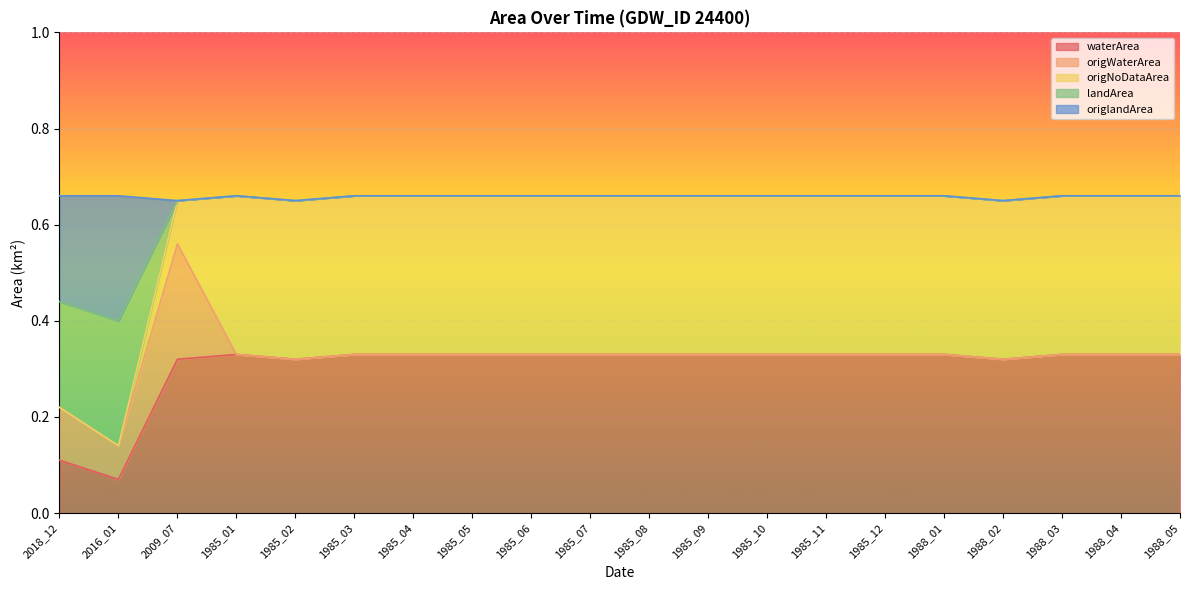

What is the difference between the maximum and minimum values in the origlandArea series?

0.3